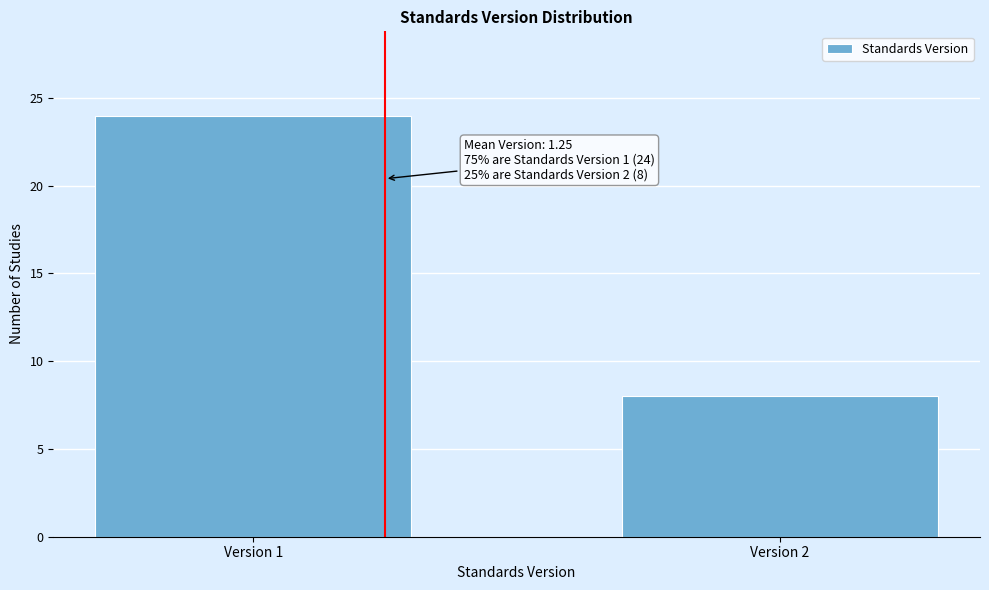

Reading left to right, what are all the values shown in this chart?

24	8